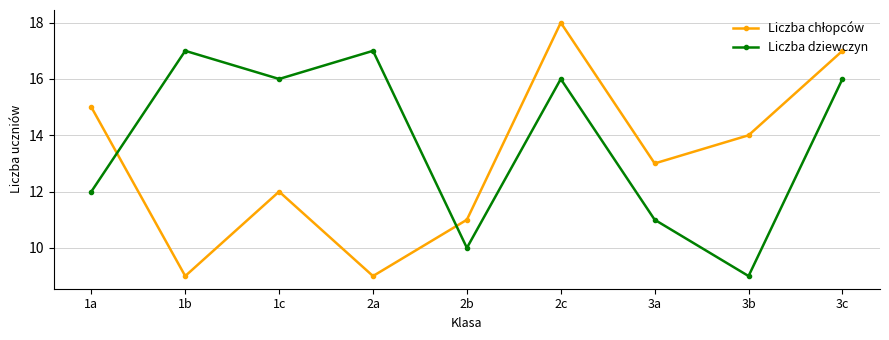

Does the chart have visible grid lines?

Yes